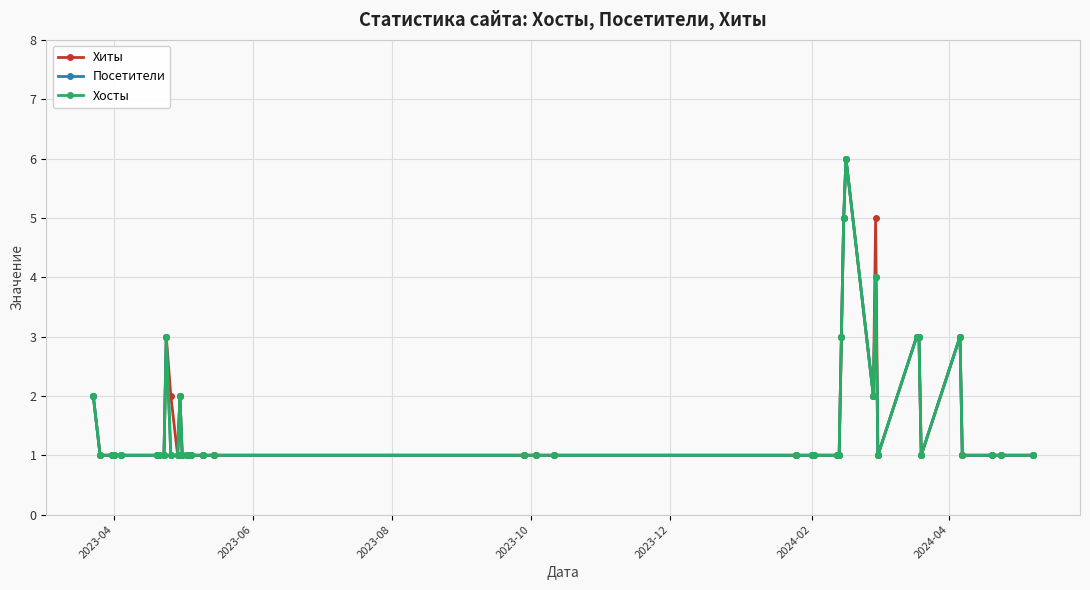

Which category has the lowest value across all series?

2023-06